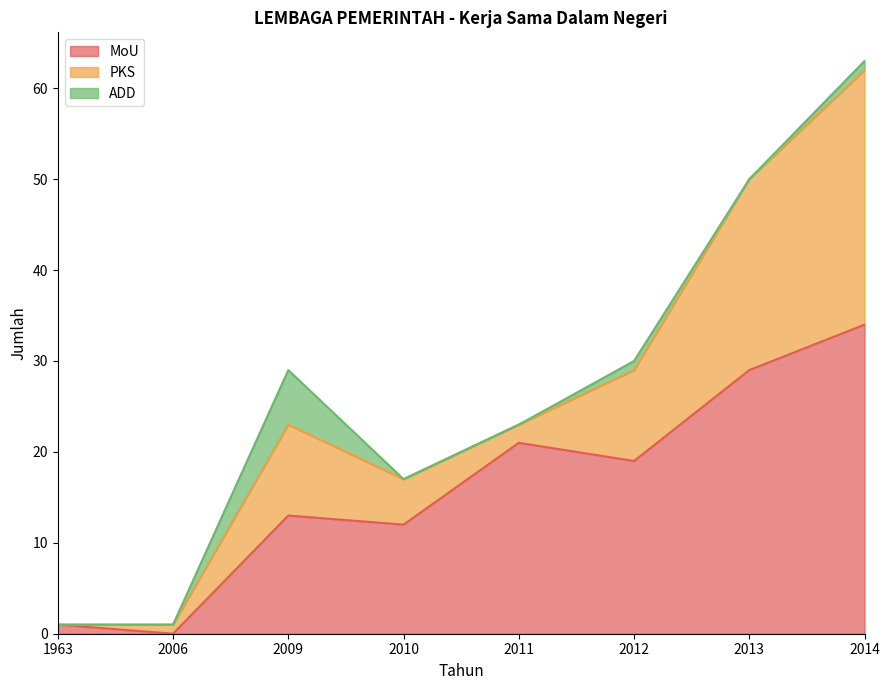

At which category is the sum across all series the highest?

2014